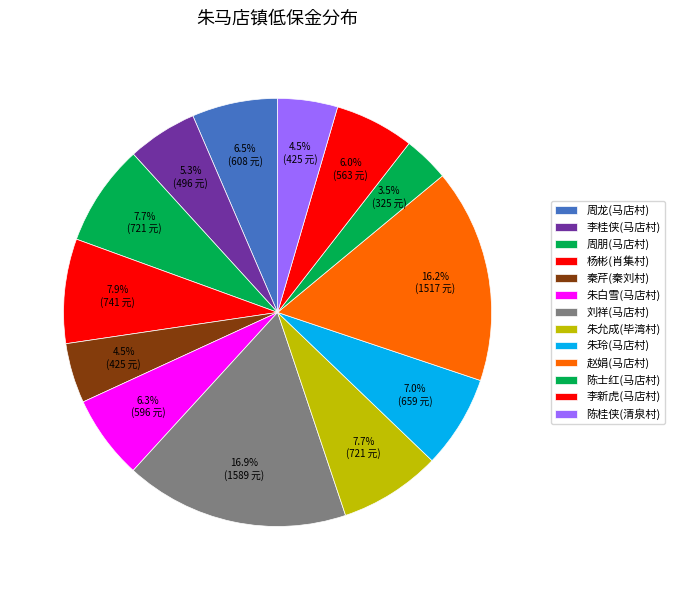

How many segments does this pie chart have?

13